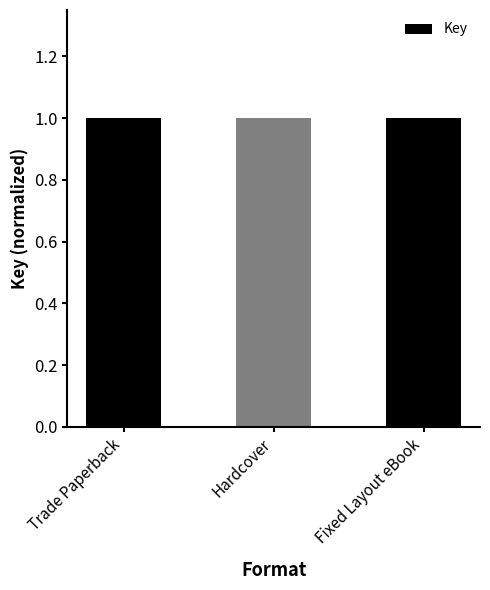

Read the value at Trade Paperback.

1.0